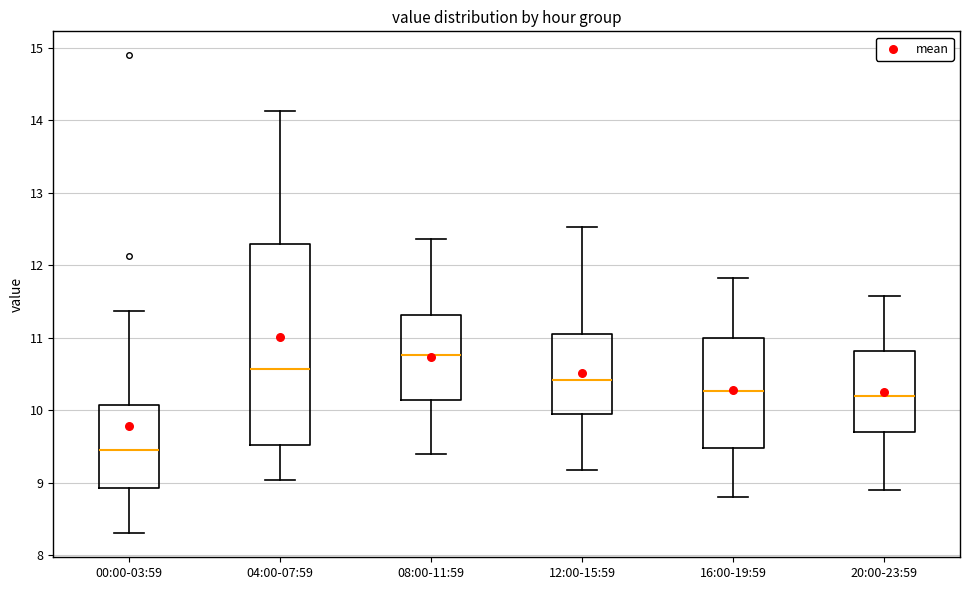

Which box has the highest median line?

08:00-11:59